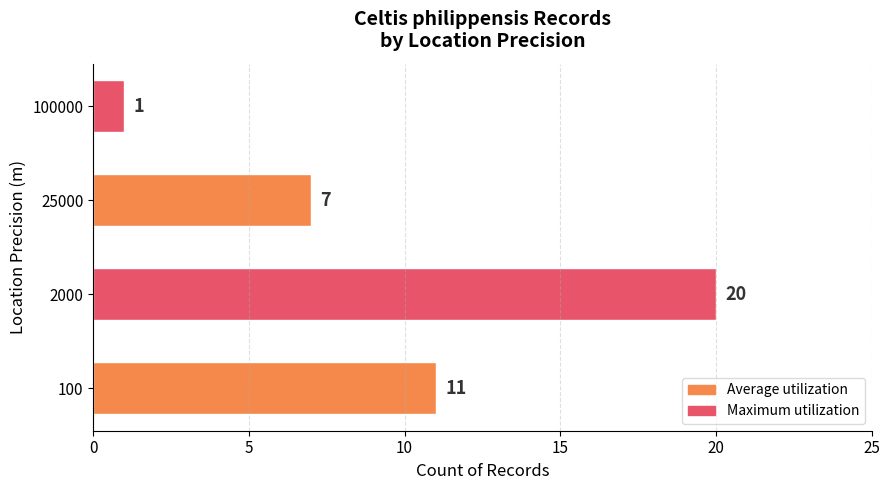

Rank the categories by value from highest to lowest.

2000, 100, 25000, 100000